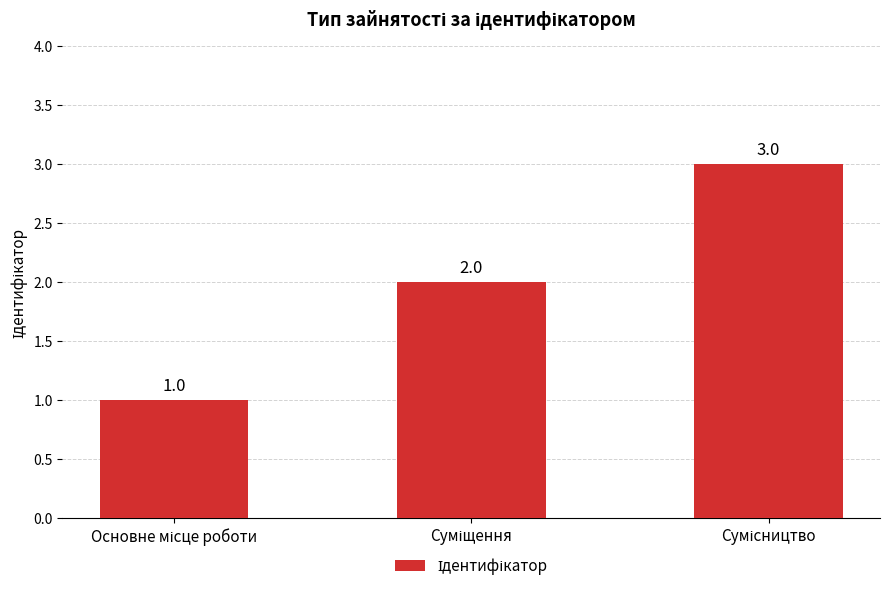

What is the sum of all values?

6